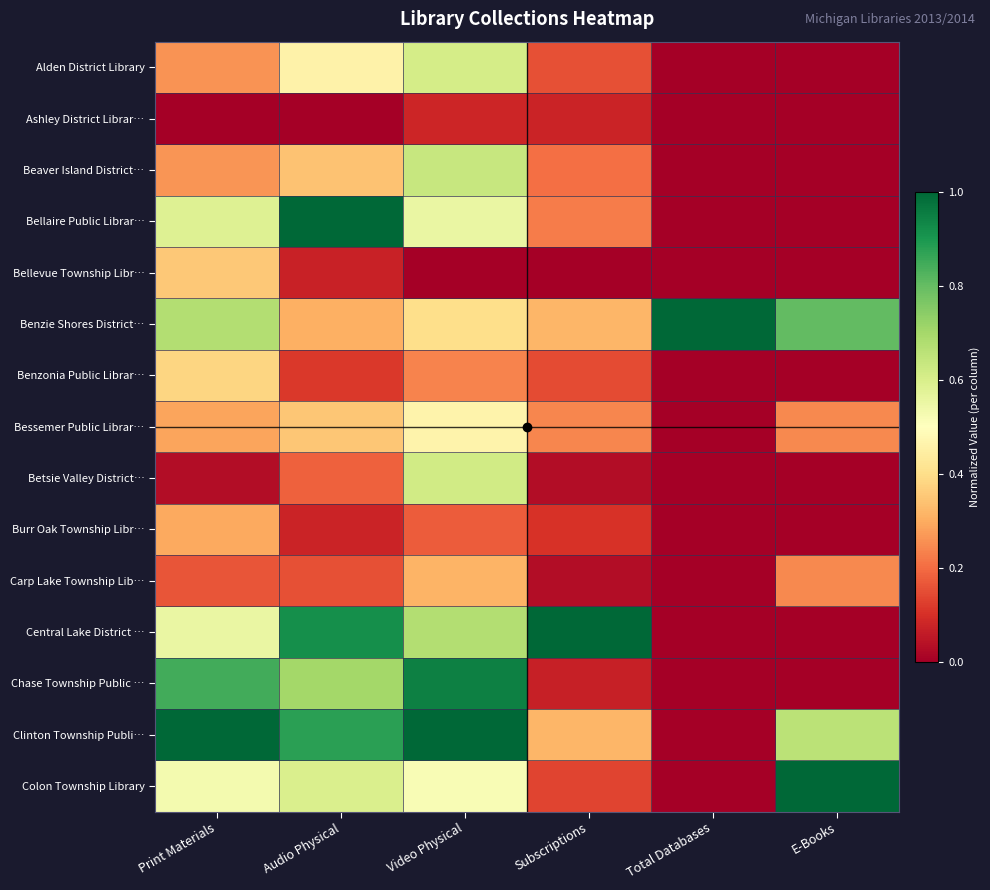

How many distinct data groups are displayed?

15